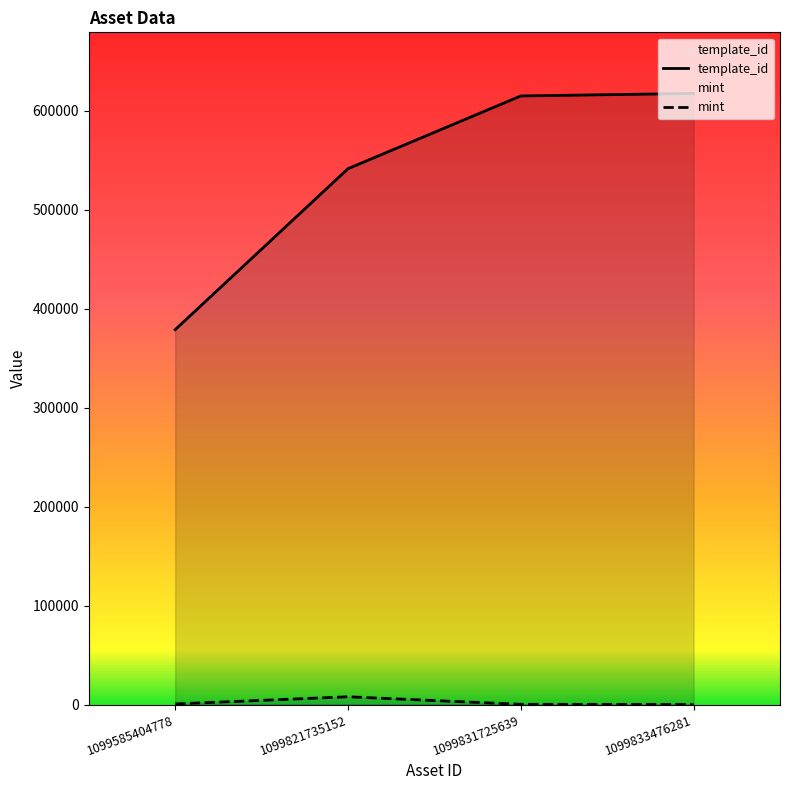

Between 1099831725639 and 1099833476281, which series saw the biggest shift?

template_id